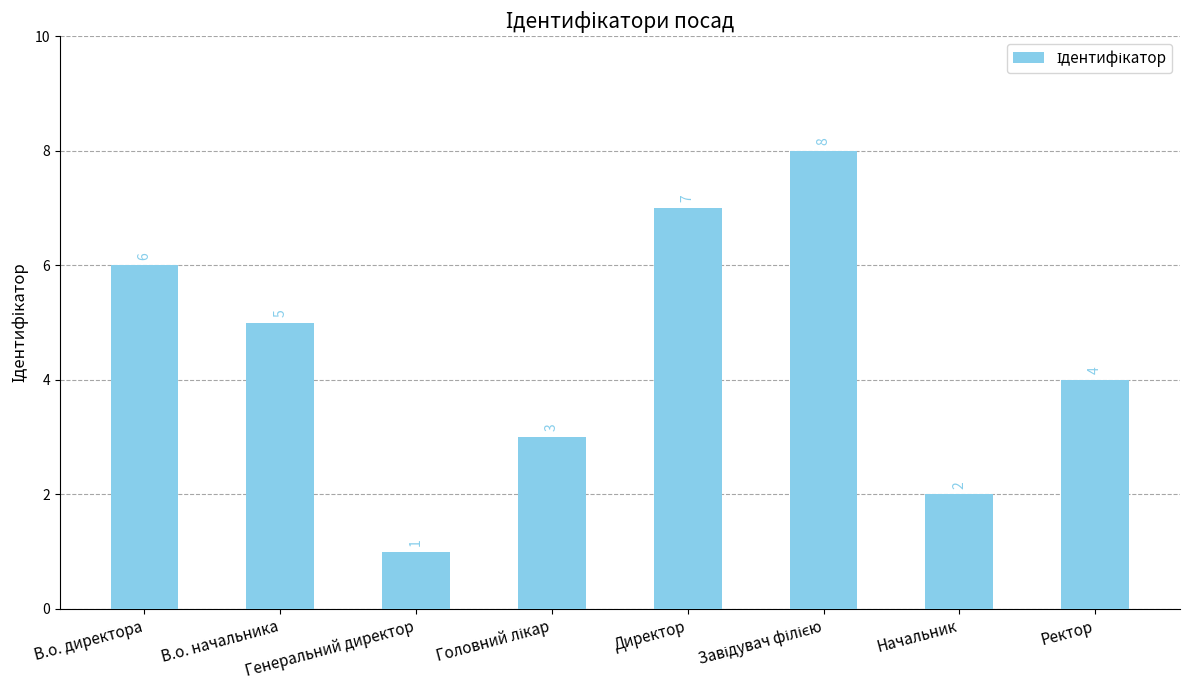

Are the bars grouped side by side (vs. stacked)?

No